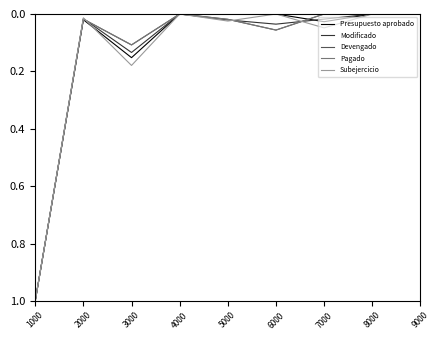

Reading right to left, extract all data points from this chart.

Presupuesto aprobado: 0.0	0.0	0.0	0.0	0.0	0.0	0.2	0.0	1.0
Modificado: 0.0	0.0	0.0	0.0	0.0	0.0	0.1	0.0	1.0
Devengado: 0.0	0.0	0.0	0.1	0.0	0.0	0.1	0.0	1.0
Pagado: 0.0	0.0	0.0	0.1	0.0	0.0	0.1	0.0	1.0
Subejercicio: 0.0	0.0	0.0	0.0	0.0	0.0	0.2	0.0	1.0